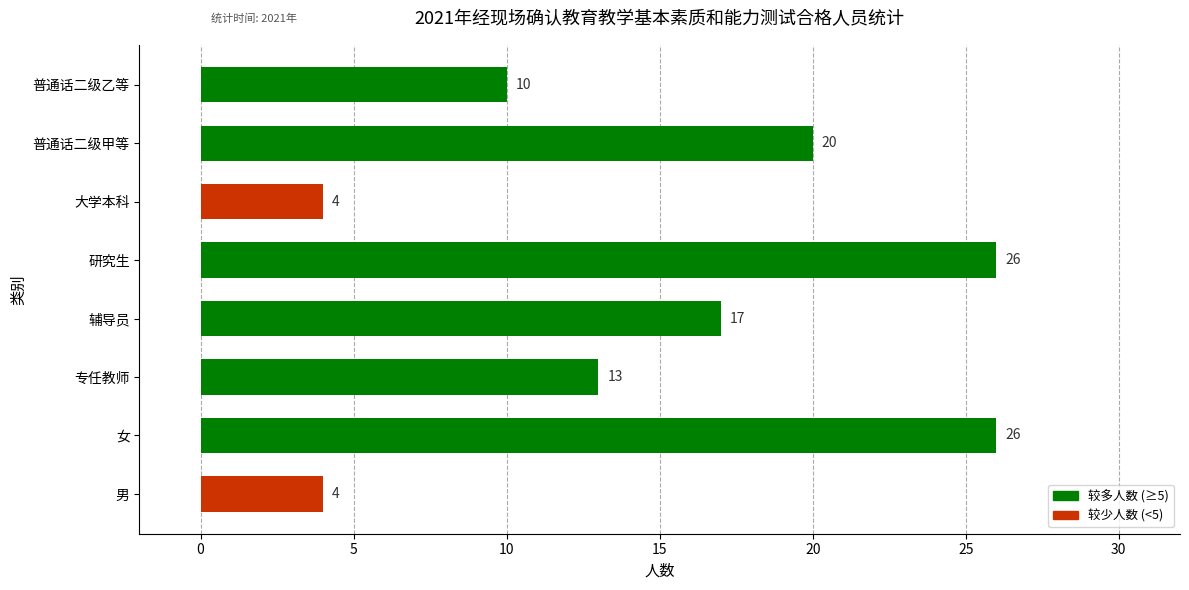

True or false: the data shows 10 at 研究生.

False